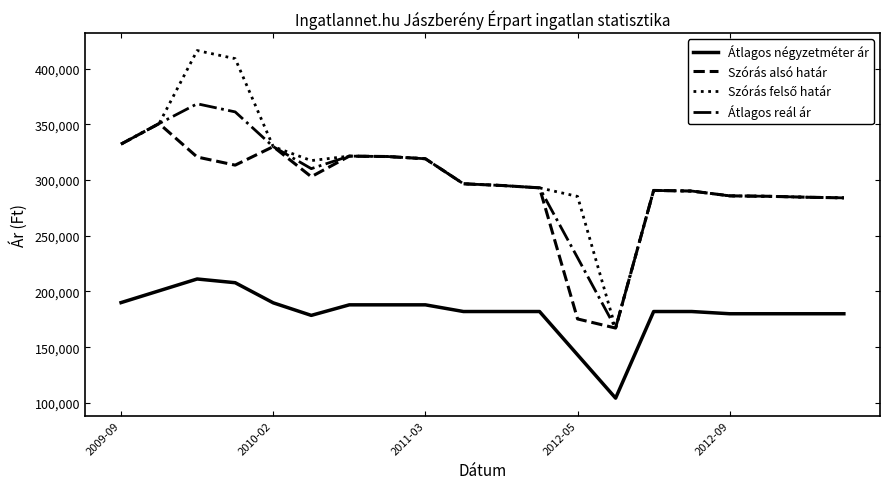

True or false: Átlagos négyzetméter ár and Szórás alsó határ cross at least once.

False